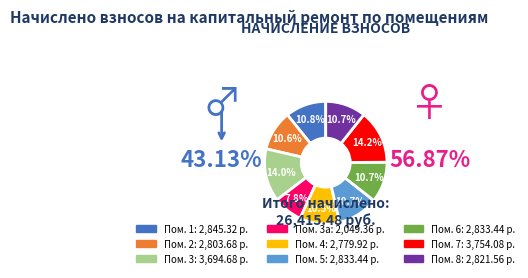

Does any single category account for the majority?

No